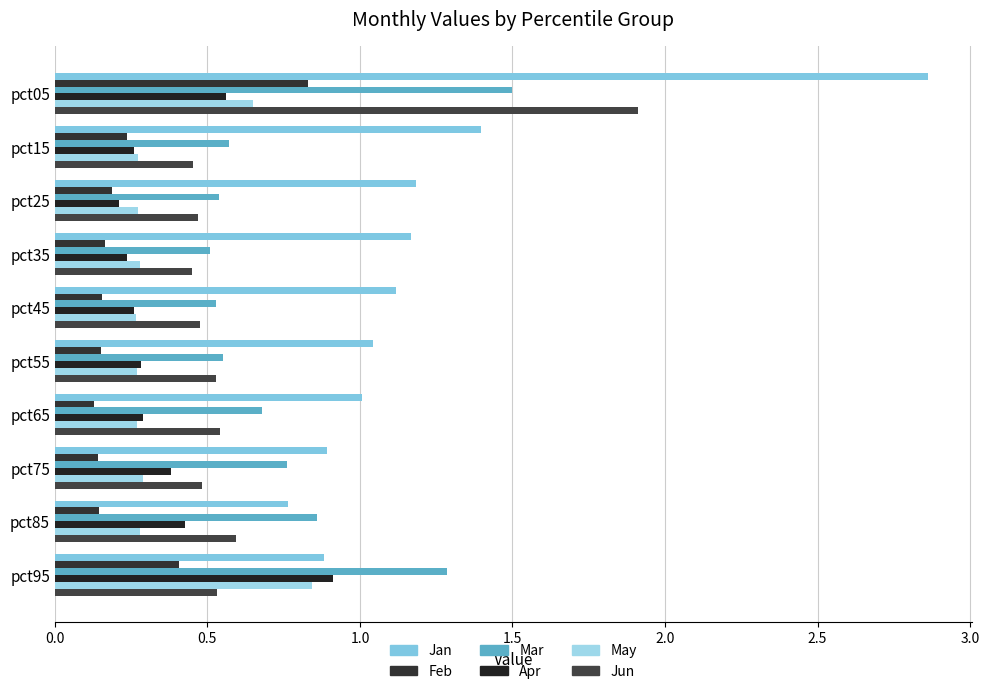

What is the sum of all Mar values?

7.8